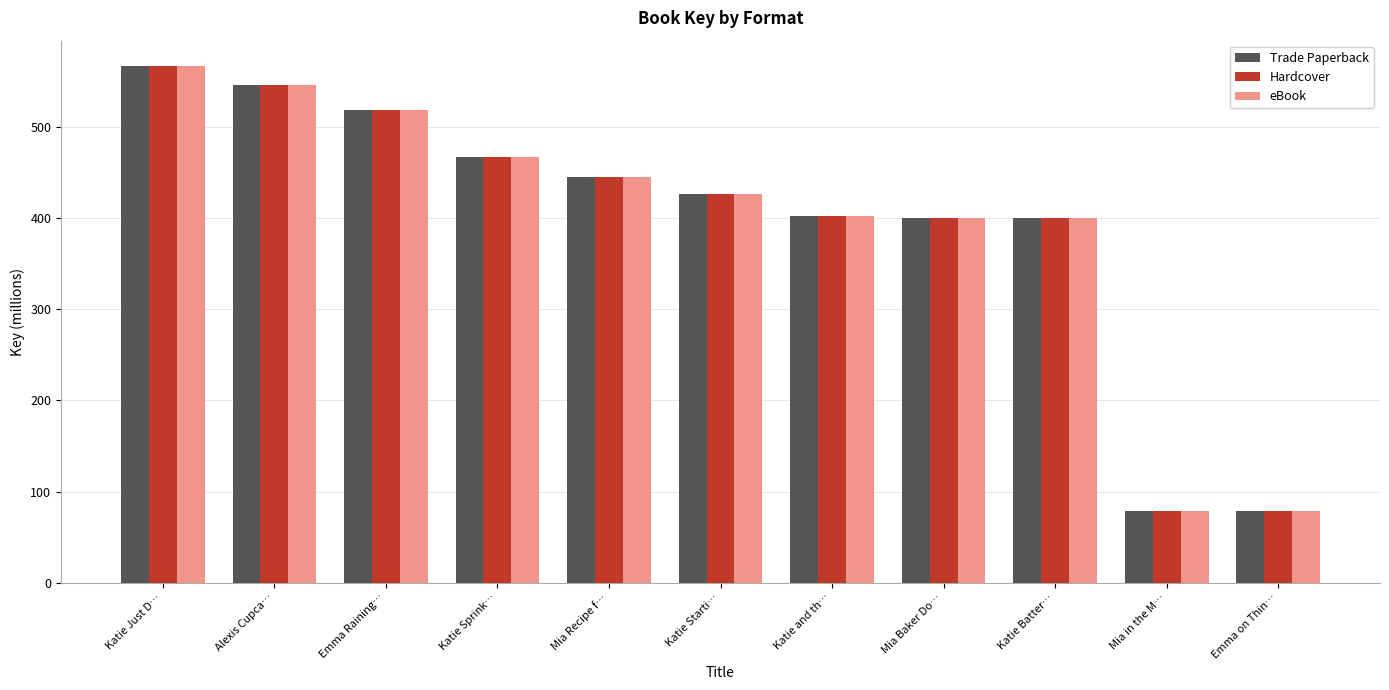

What is the difference between the Hardcover values at Emma Raining… and Katie Sprink…?

52.3